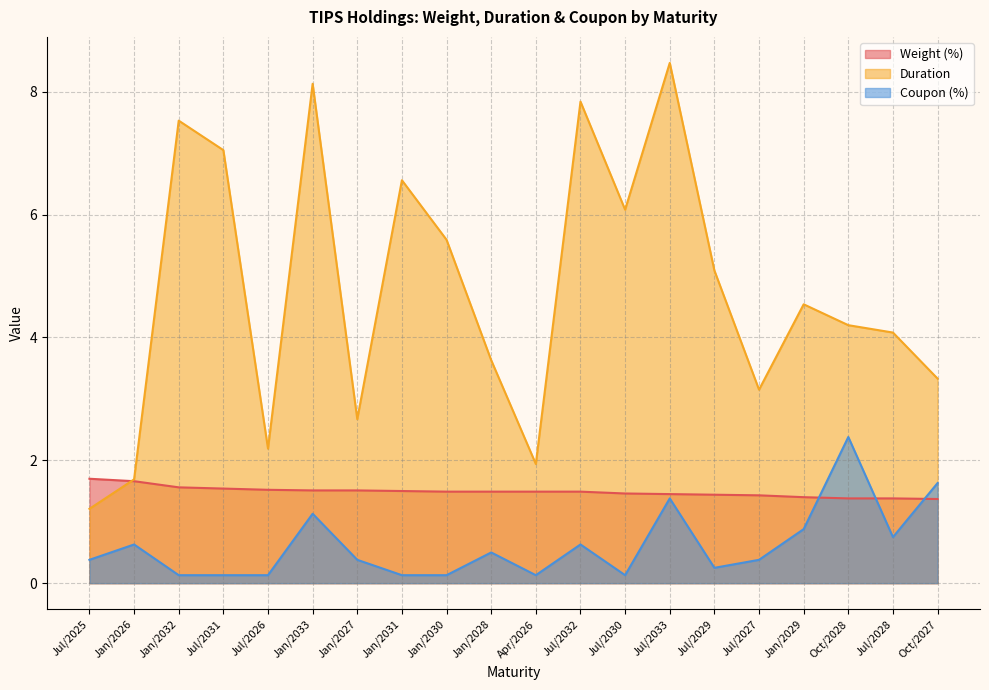

What is the label of the 8th point from the right?

Jul/2030